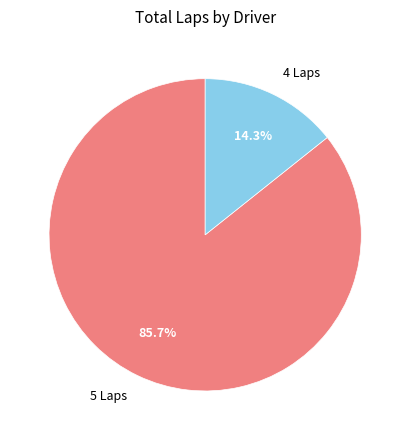

What percentage do 4 Laps and 5 Laps together represent?

100.0%